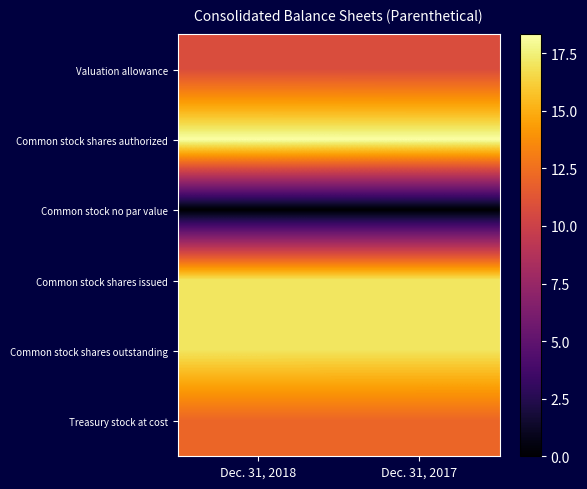

Reading left to right, what are all the values shown in this chart?

Valuation allowance: Dec. 31, 2018=10.8	Dec. 31, 2017=10.8
Common stock shares authorized: Dec. 31, 2018=18.3	Dec. 31, 2017=18.3
Common stock no par value: Dec. 31, 2018=0.0	Dec. 31, 2017=0.0
Common stock shares issued: Dec. 31, 2018=17.0	Dec. 31, 2017=17.0
Common stock shares outstanding: Dec. 31, 2018=17.0	Dec. 31, 2017=17.0
Treasury stock at cost: Dec. 31, 2018=12.1	Dec. 31, 2017=12.0